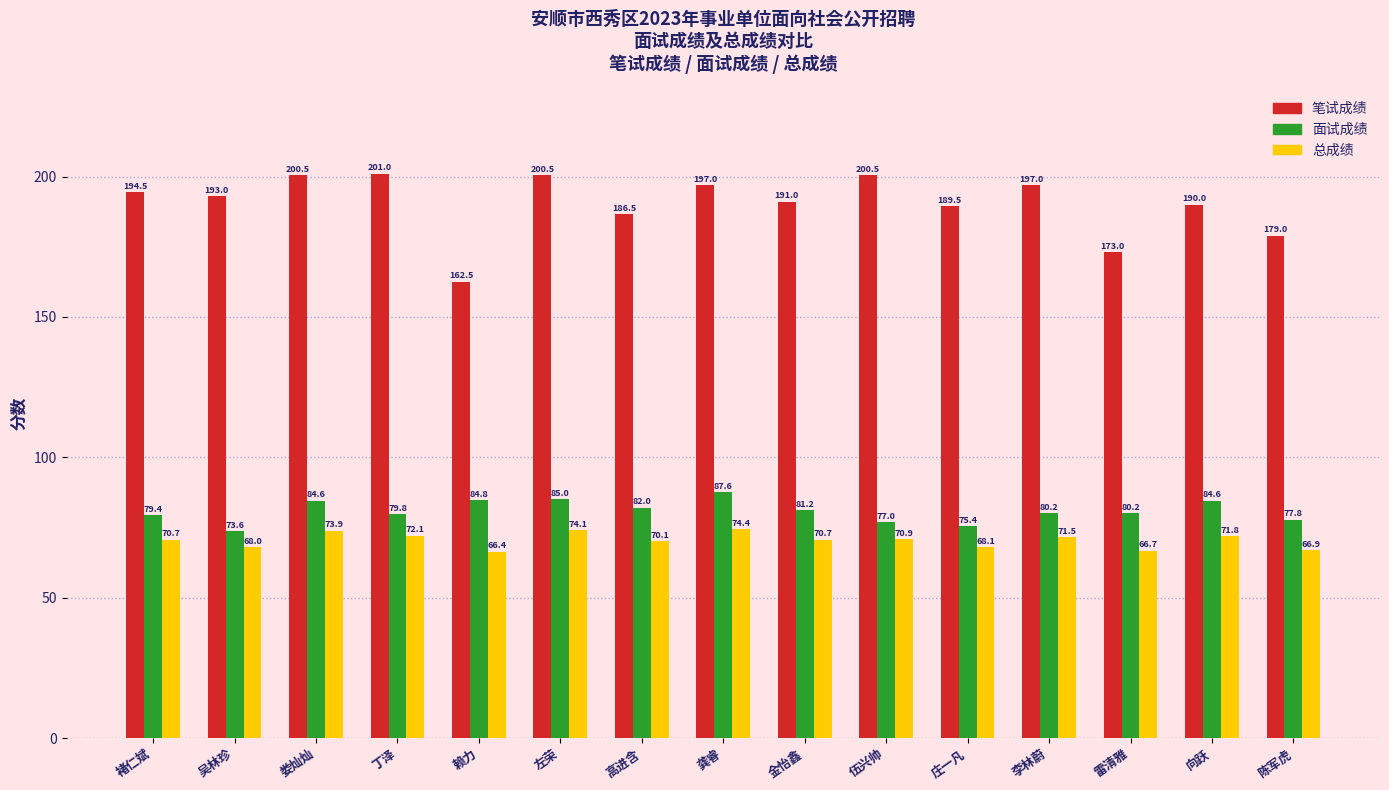

At which label does 总成绩 first exceed 70?

褚仁斌